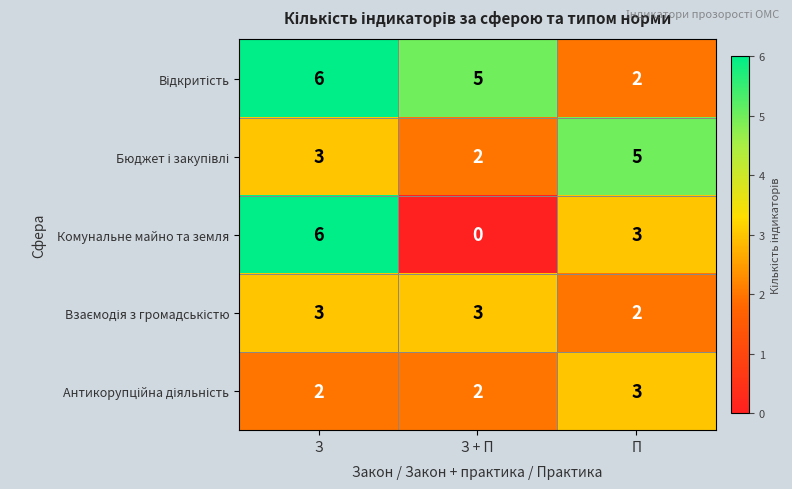

Which label corresponds to the smallest value in the chart?

З + П